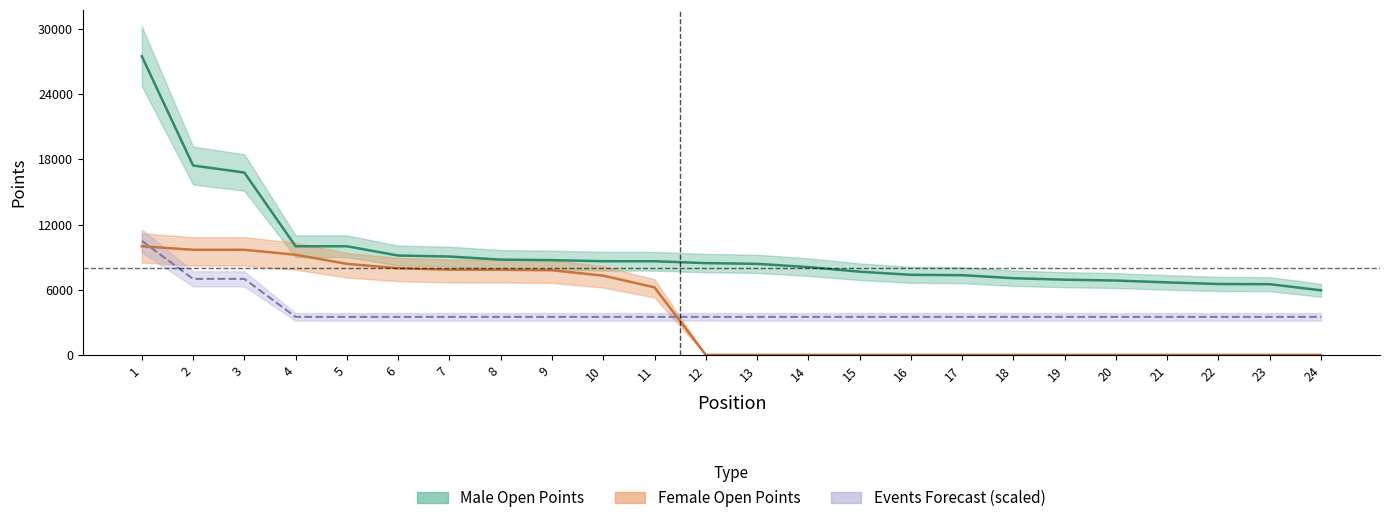

Between 14 and 21, which series saw the biggest shift?

male_points